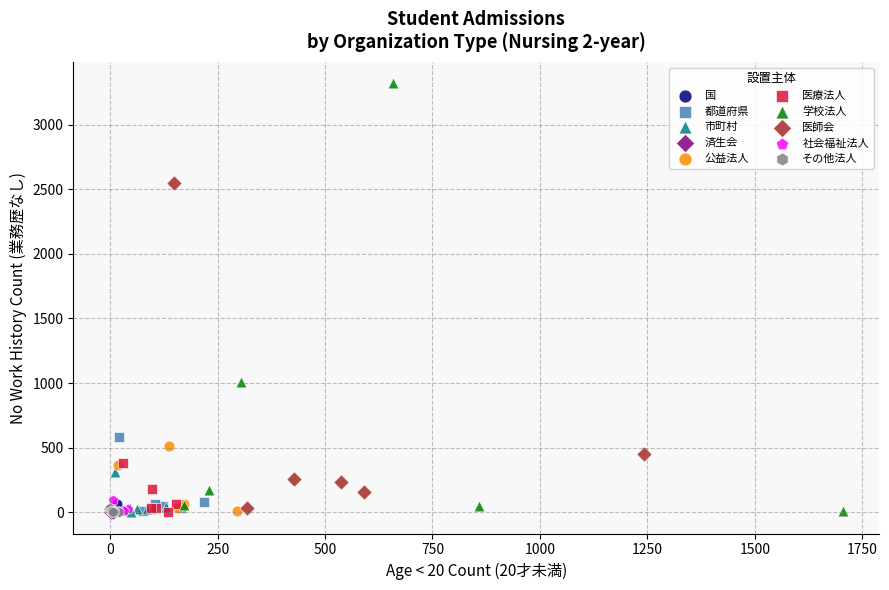

Which series contains the highest Y value?

学校法人